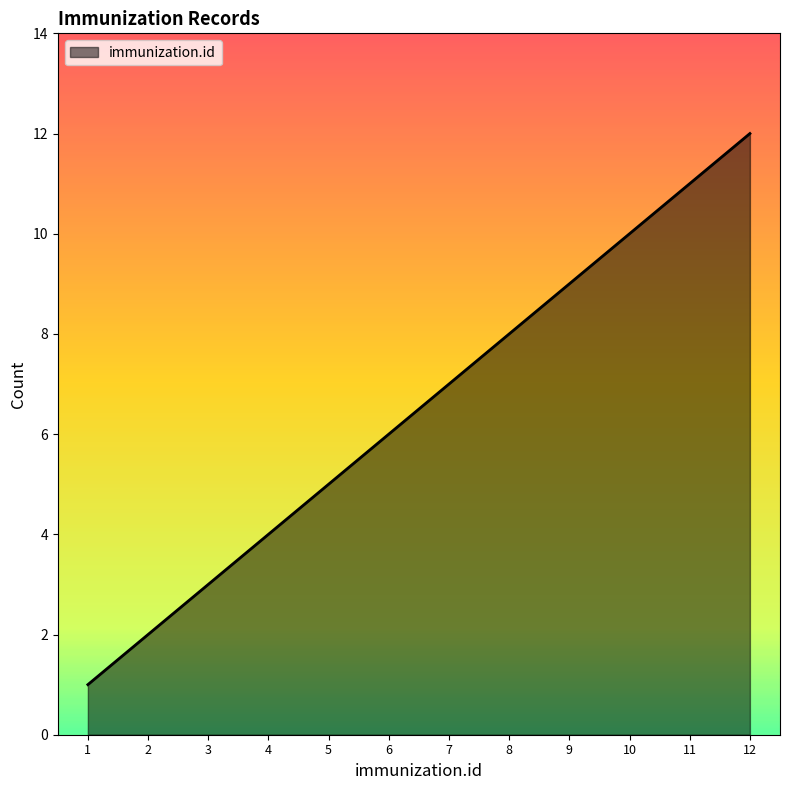

List the labels in order of value, largest first.

12, 11, 10, 9, 8, 7, 6, 5, 4, 3, 2, 1